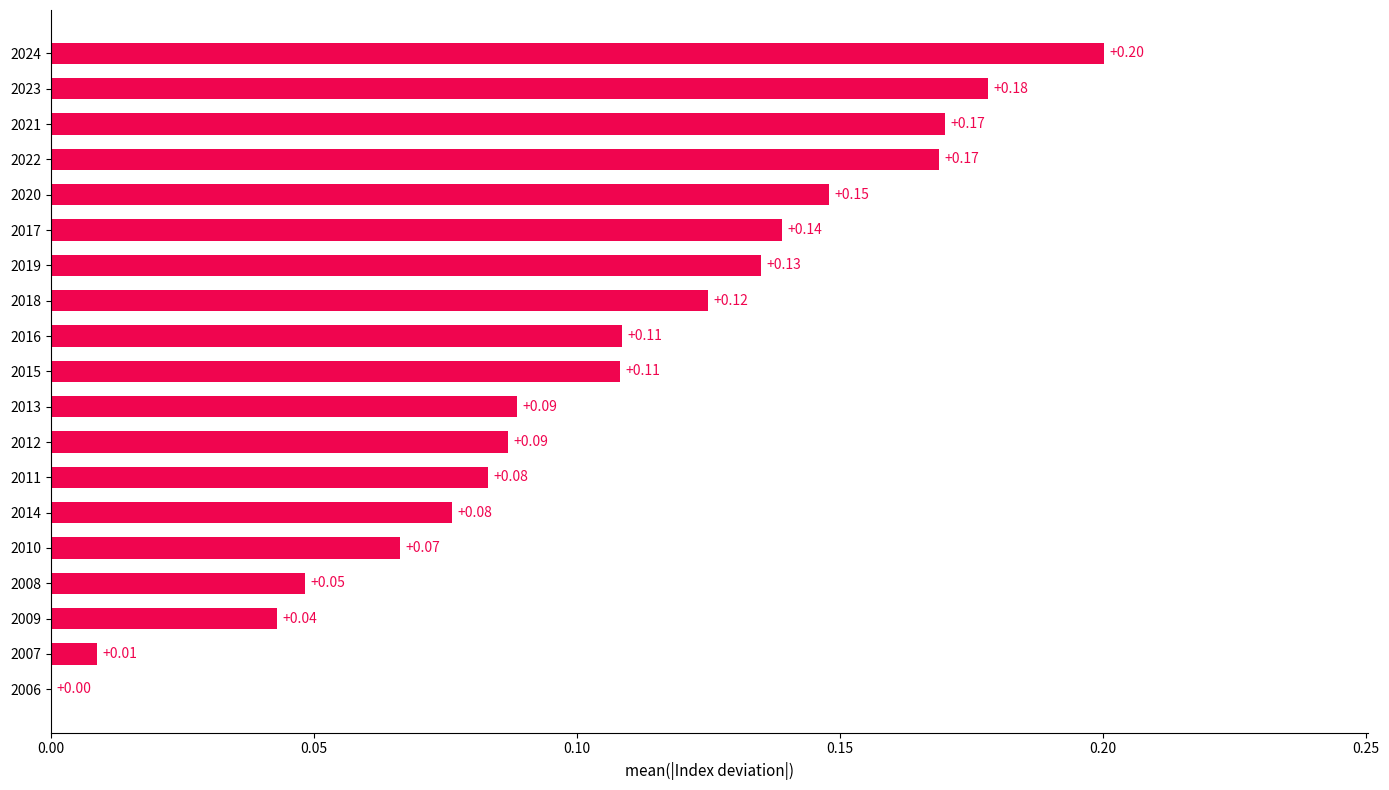

Between 2010 and 2012, which is larger?

2012